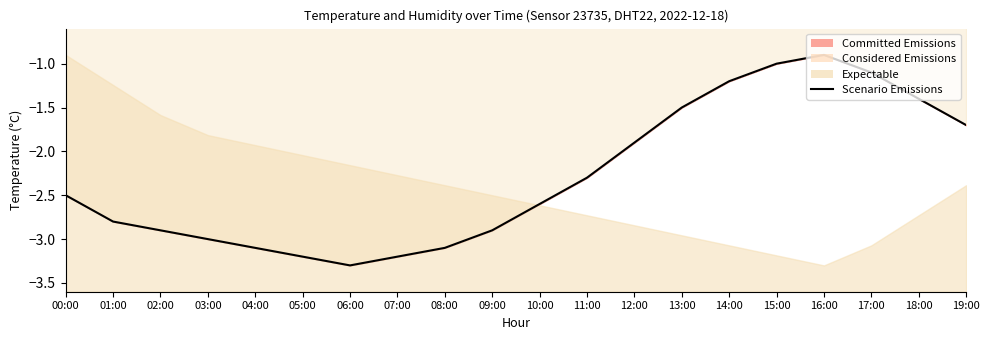

At which category does the chart reach its peak across all series?

16:00